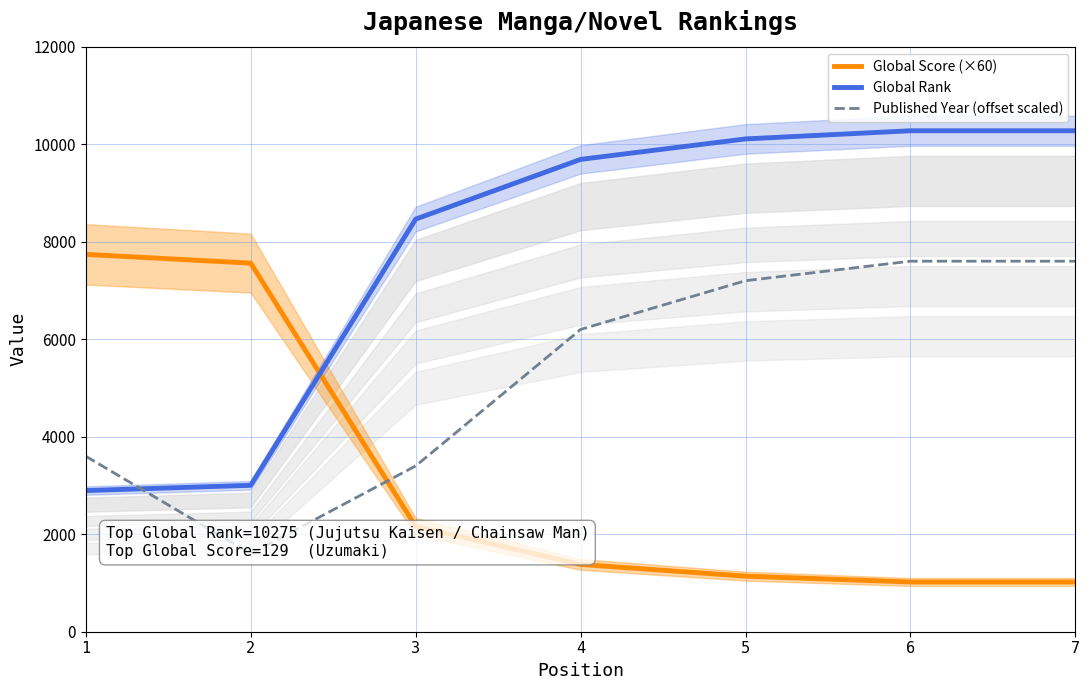

What is the spread (max minus min) of values at 3?

6303